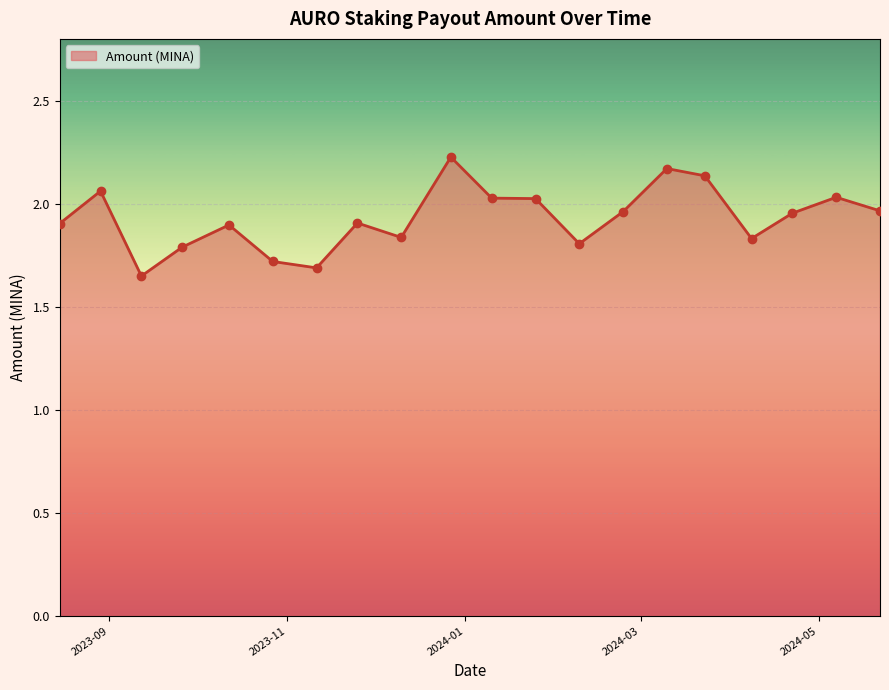

What is the difference between the maximum and minimum values?

0.6